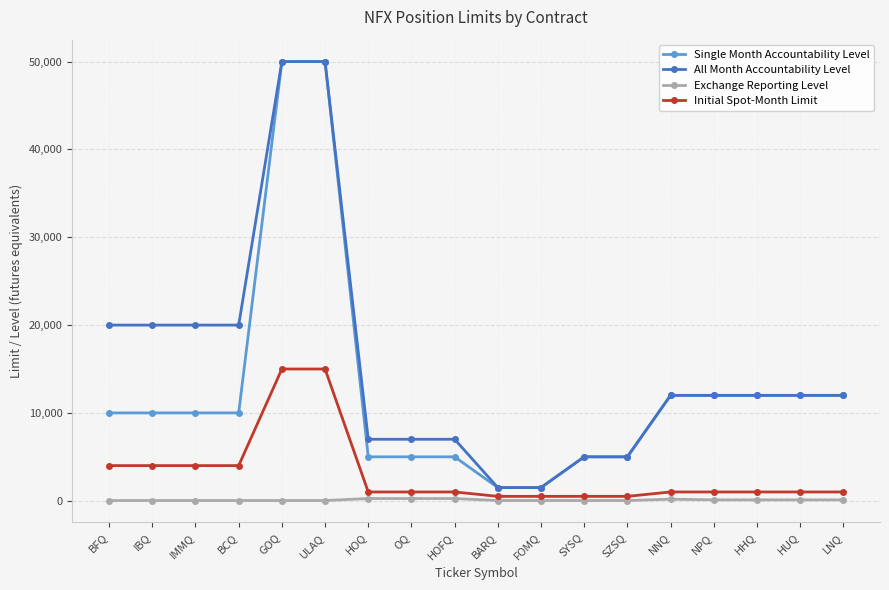

What are all the series names shown in the legend?

Single Month Accountability Level, All Month Accountability Level, Exchange Reporting Level, Initial Spot-Month Limit